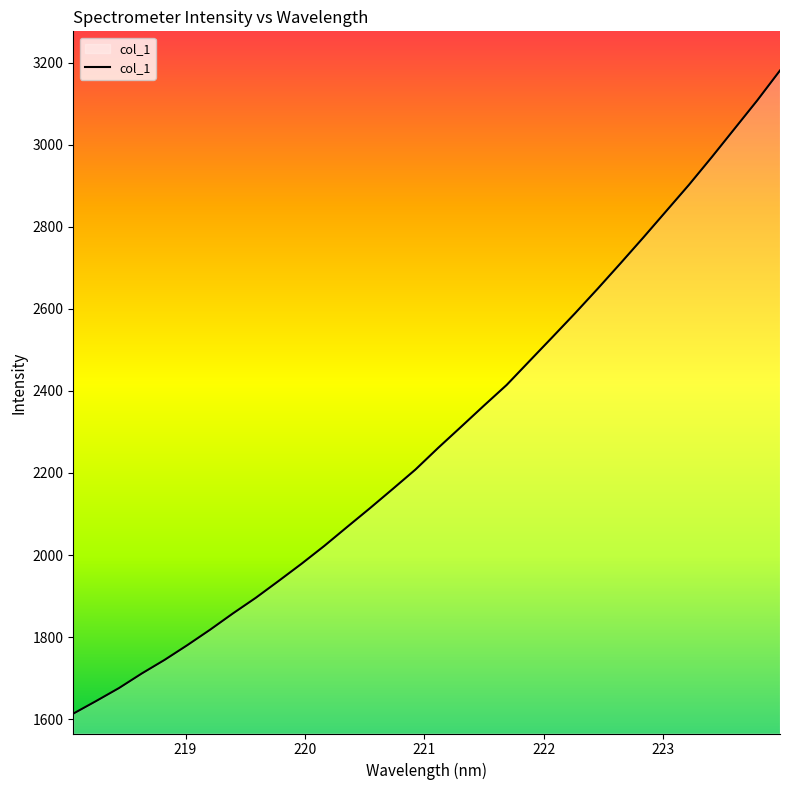

What is the maximum value shown in the chart?

3180.8